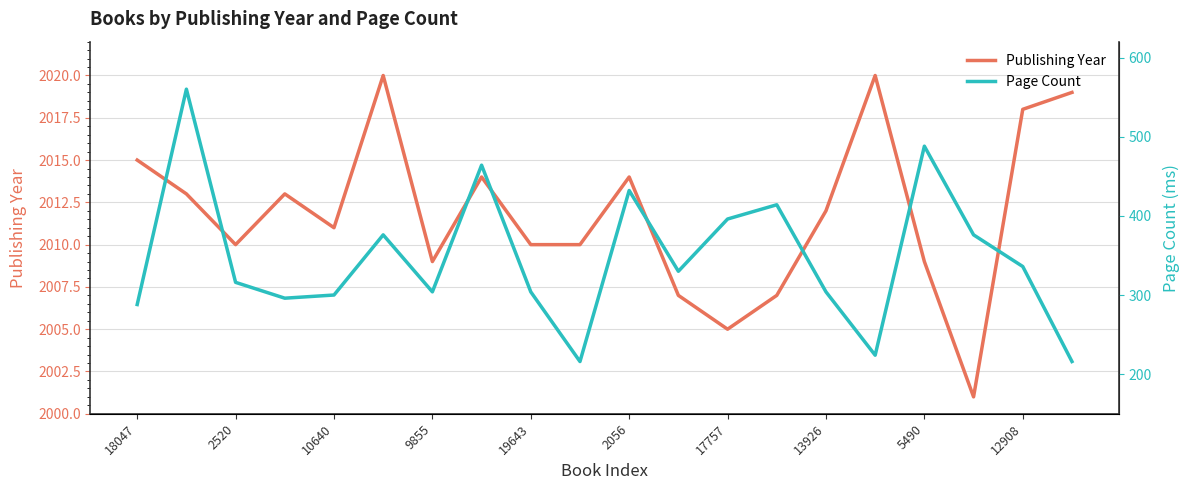

At how many categories does at least one series exceed 1997?

20